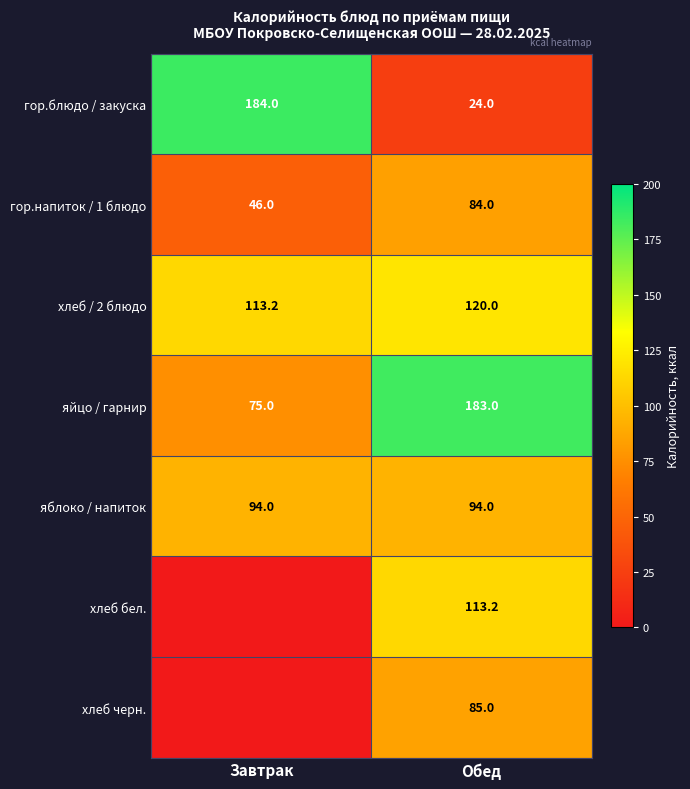

At which label does гор.блюдо / закуска reach its peak?

Завтрак